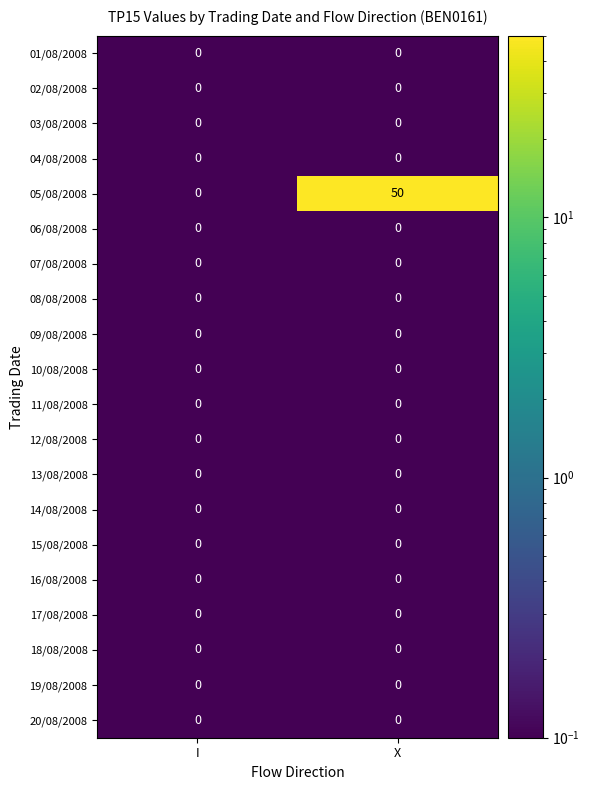

At which category is the sum across all series the highest?

X